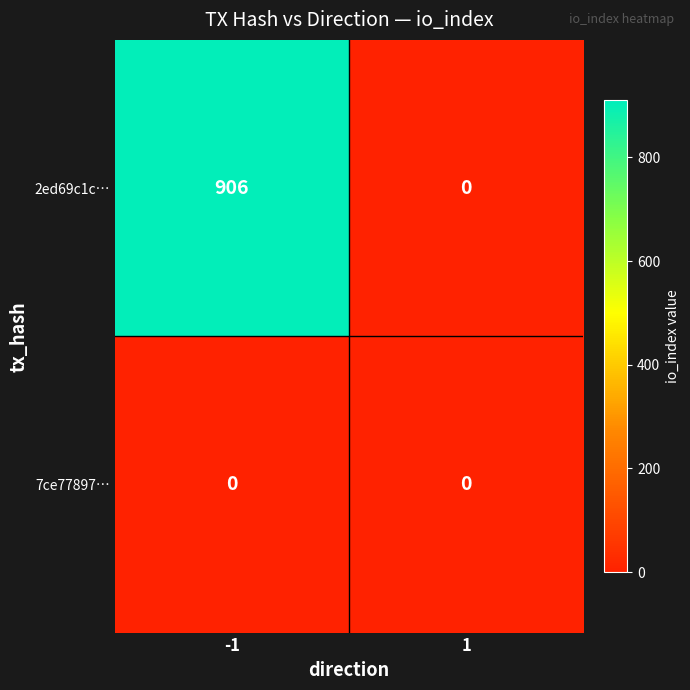

At -1, list the series in order from largest to smallest.

2ed69c1c…, 7ce77897…